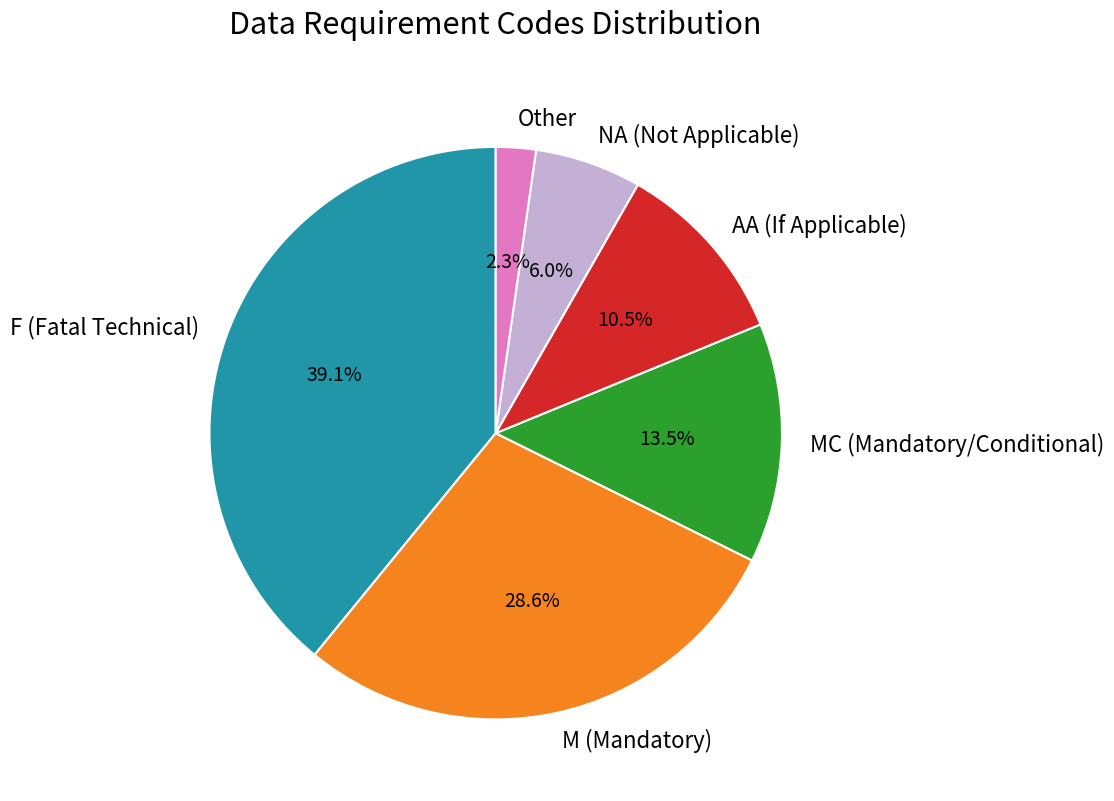

To the nearest percent, what is the difference between the largest and smallest slice percentages?

37%